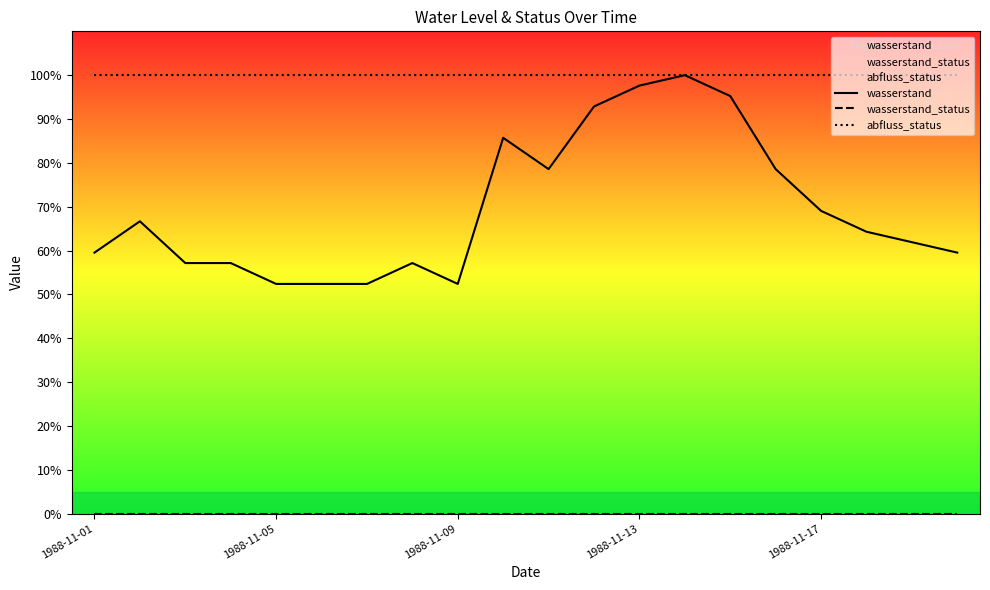

Which series has the widest spread of values?

wasserstand